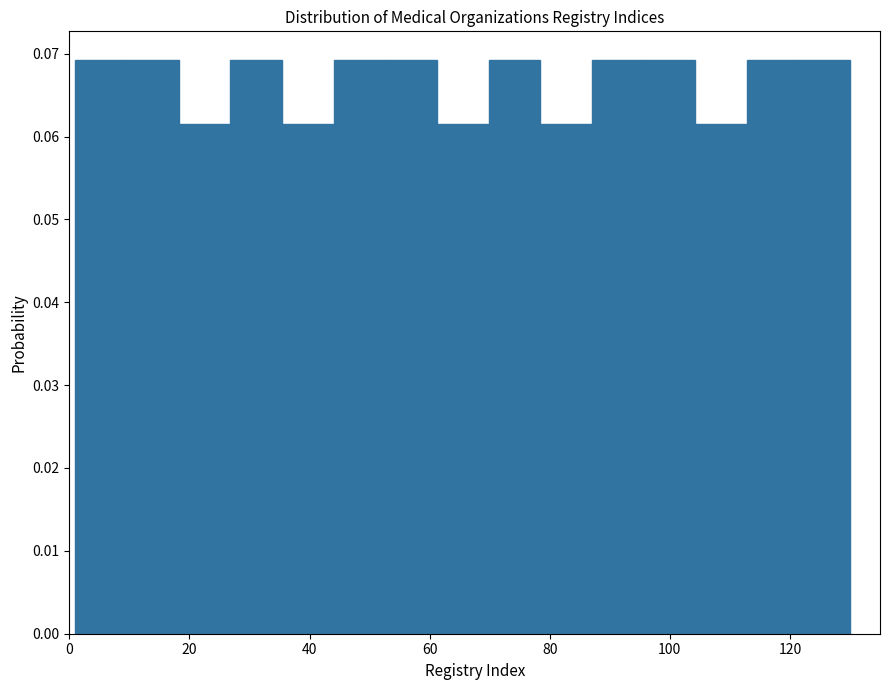

Reading left to right, transcribe this chart: for each bar, give the range it covers on the x-axis and its height. Neither the bar edges nor the heights are printed on the chart, so give them approximately, as read against the axes.

1.0 to 9.6: 0.069
9.6 to 18.2: 0.069
18.2 to 26.8: 0.062
26.8 to 35.4: 0.069
35.4 to 44.0: 0.062
44.0 to 52.6: 0.069
52.6 to 61.2: 0.069
61.2 to 69.8: 0.062
69.8 to 78.4: 0.069
78.4 to 87.0: 0.062
87.0 to 95.6: 0.069
95.6 to 104.2: 0.069
104.2 to 112.8: 0.062
112.8 to 121.4: 0.069
121.4 to 130.0: 0.069